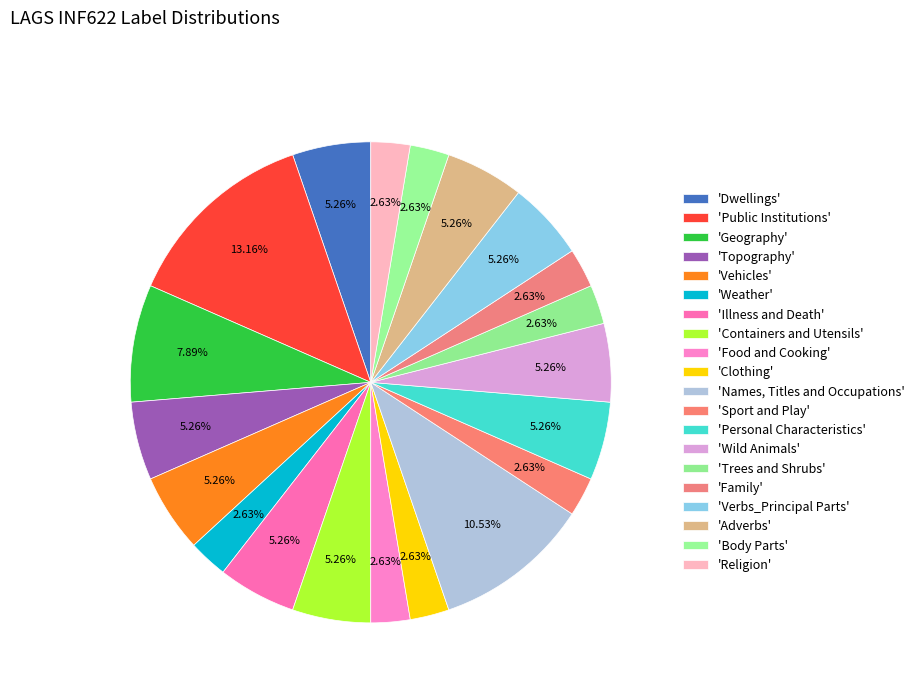

How many slices are in this pie chart?

20